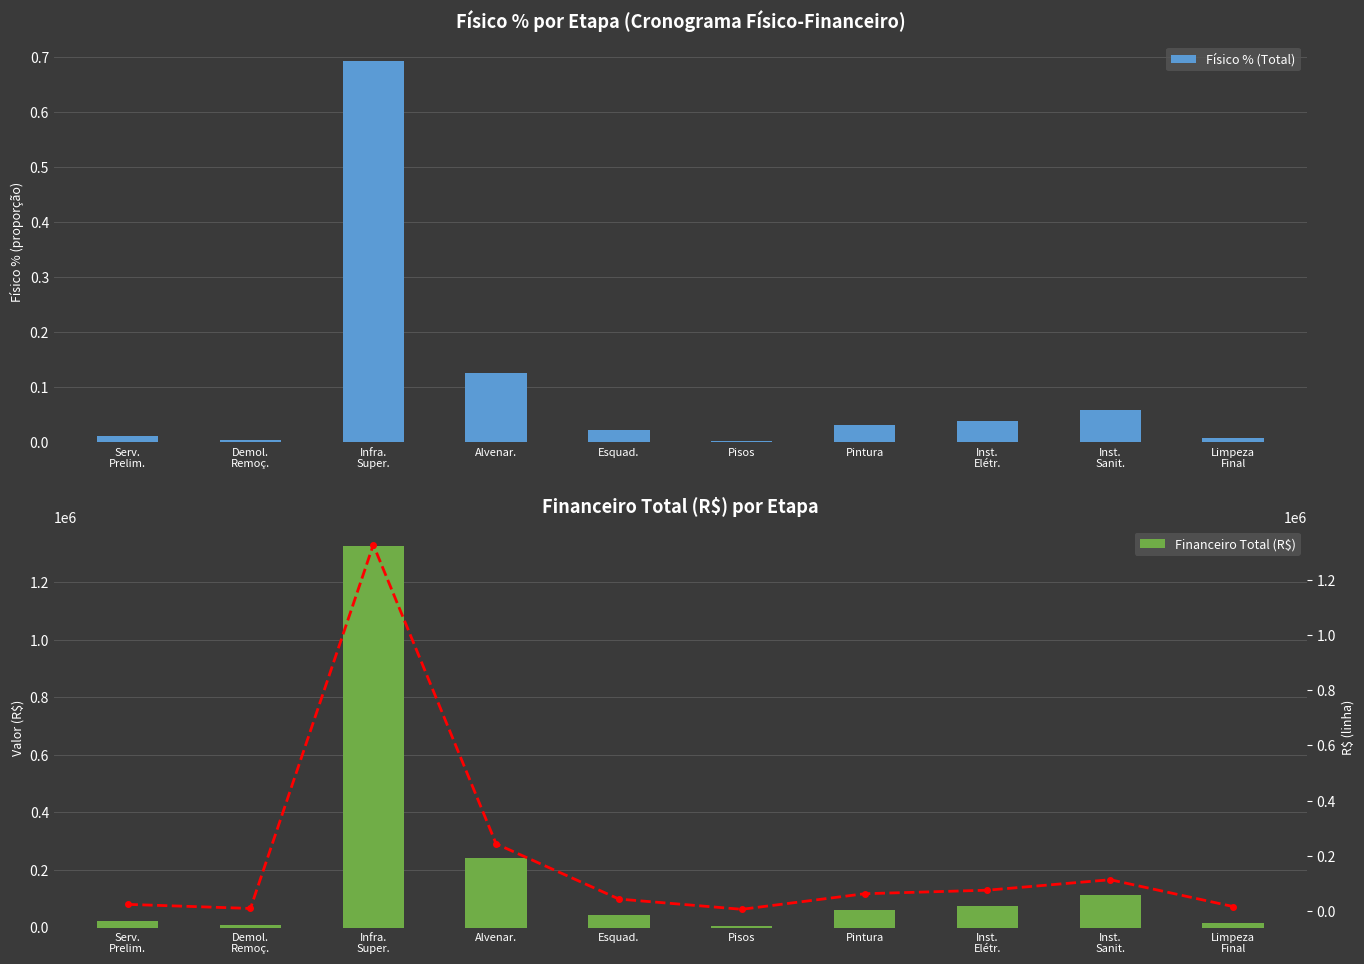

How many values in the Financeiro Total (R$) series are below 62027?

5